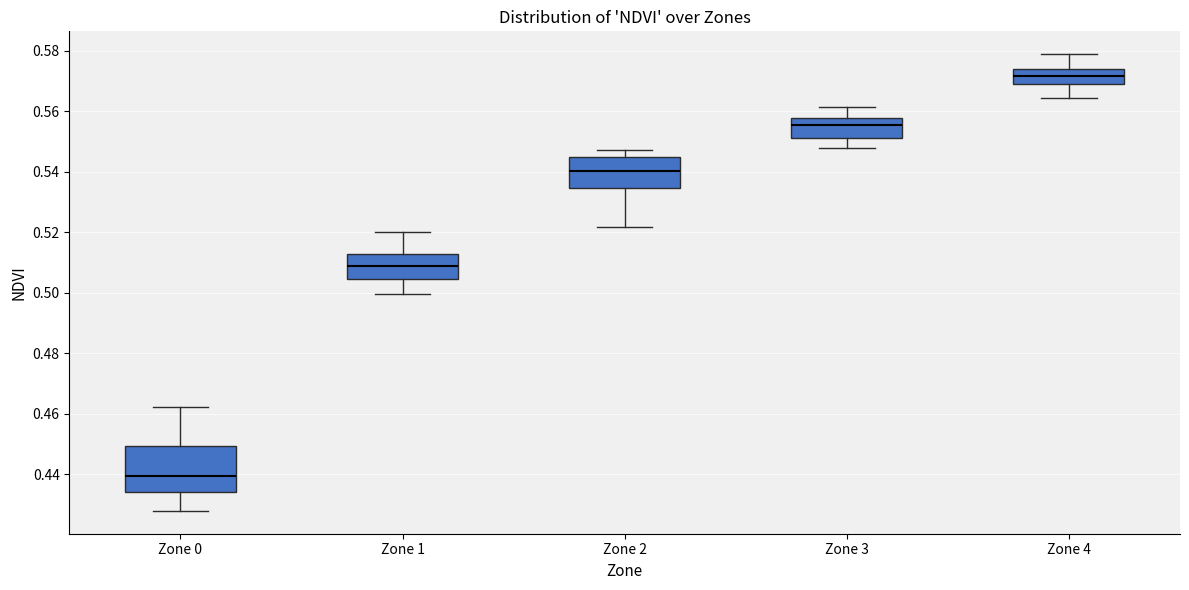

Reading left to right, read every box against the y-axis: the position of its median line, the range the box covers, and the ends of its whiskers. The values are not printed on the chart, so give them approximately, as read against the axis.

Zone 0: median 0.440, box 0.434 to 0.450, whiskers 0.428 to 0.462
Zone 1: median 0.508, box 0.504 to 0.512, whiskers 0.500 to 0.520
Zone 2: median 0.540, box 0.534 to 0.544, whiskers 0.522 to 0.548
Zone 3: median 0.556, box 0.552 to 0.558, whiskers 0.548 to 0.562
Zone 4: median 0.572, box 0.570 to 0.574, whiskers 0.564 to 0.578